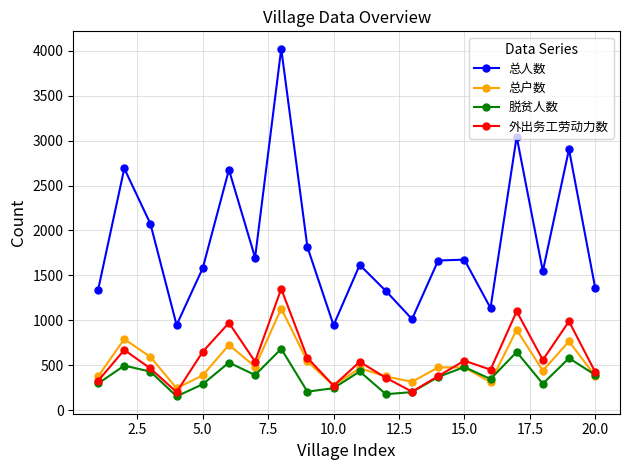

What is the greatest value displayed?

4023